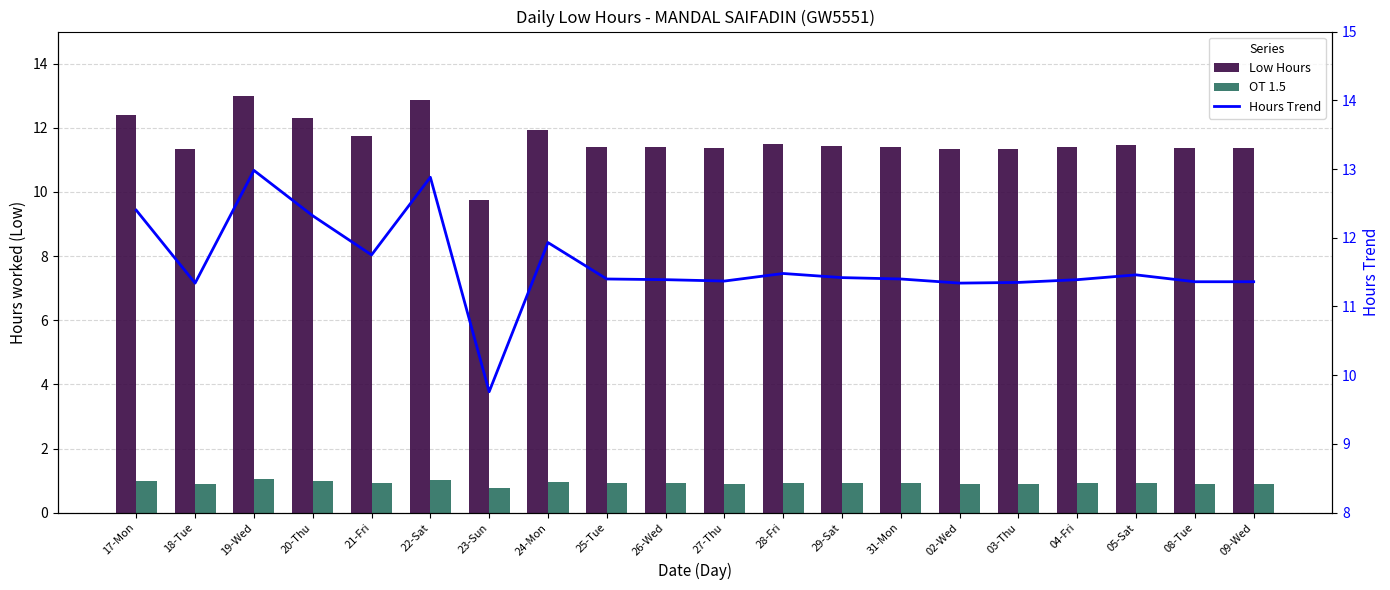

Does the chart contain any negative values?

No